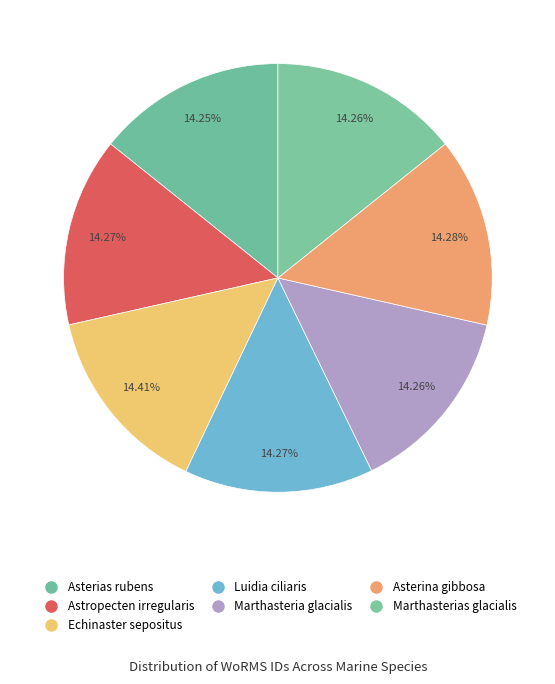

Is the sum of Luidia ciliaris and Echinaster sepositus greater than half?

No